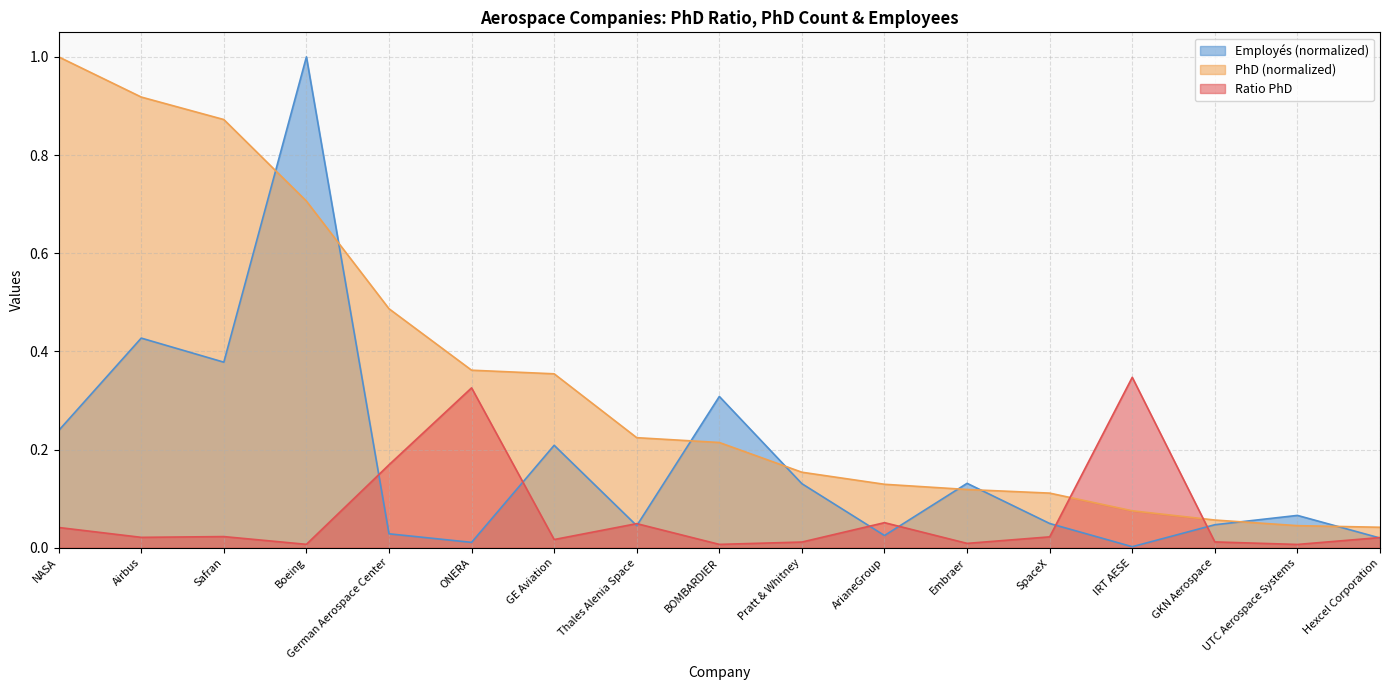

Reading left to right, transcribe all the data shown in this chart.

Ratio PhD: NASA=0.0	Airbus=0.0	Safran=0.0	Boeing=0.0	German Aerospace Center=0.2	ONERA=0.3	GE Aviation=0.0	Thales Alenia Space=0.0	BOMBARDIER=0.0	Pratt & Whitney=0.0	ArianeGroup=0.1	Embraer=0.0	SpaceX=0.0	IRT AESE=0.3	GKN Aerospace=0.0	UTC Aerospace Systems=0.0	Hexcel Corporation=0.0
PhD_norm: NASA=1.0	Airbus=0.9	Safran=0.9	Boeing=0.7	German Aerospace Center=0.5	ONERA=0.4	GE Aviation=0.4	Thales Alenia Space=0.2	BOMBARDIER=0.2	Pratt & Whitney=0.2	ArianeGroup=0.1	Embraer=0.1	SpaceX=0.1	IRT AESE=0.1	GKN Aerospace=0.1	UTC Aerospace Systems=0.0	Hexcel Corporation=0.0
Employes_norm: NASA=0.2	Airbus=0.4	Safran=0.4	Boeing=1.0	German Aerospace Center=0.0	ONERA=0.0	GE Aviation=0.2	Thales Alenia Space=0.0	BOMBARDIER=0.3	Pratt & Whitney=0.1	ArianeGroup=0.0	Embraer=0.1	SpaceX=0.0	IRT AESE=0.0	GKN Aerospace=0.0	UTC Aerospace Systems=0.1	Hexcel Corporation=0.0